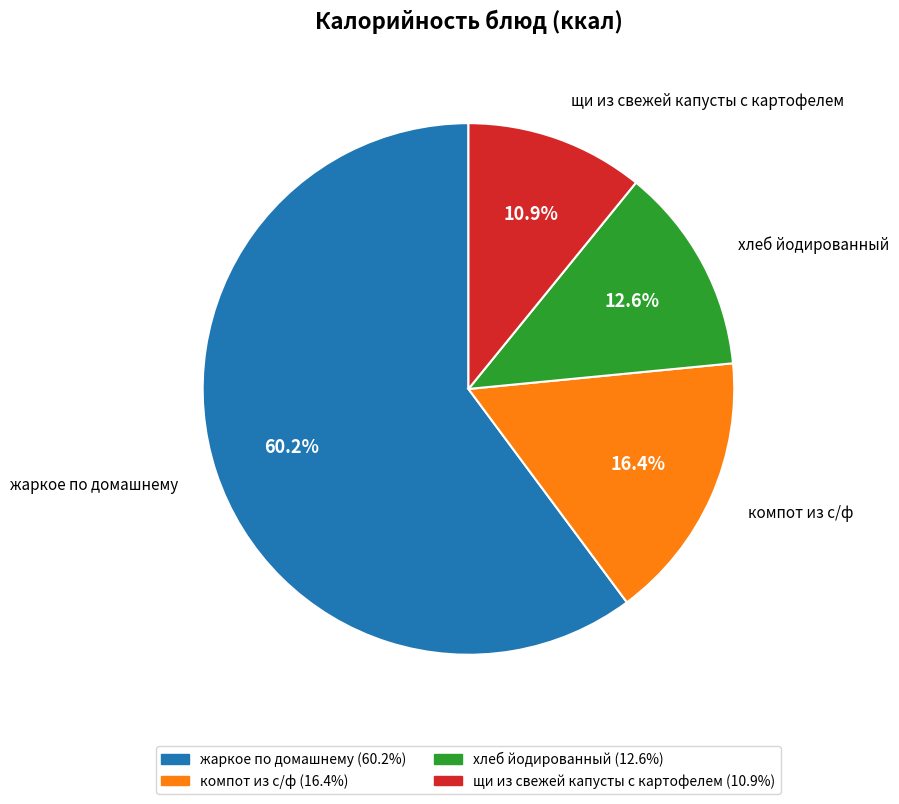

To the nearest percent, what percentage of the pie is компот из с/ф?

16%